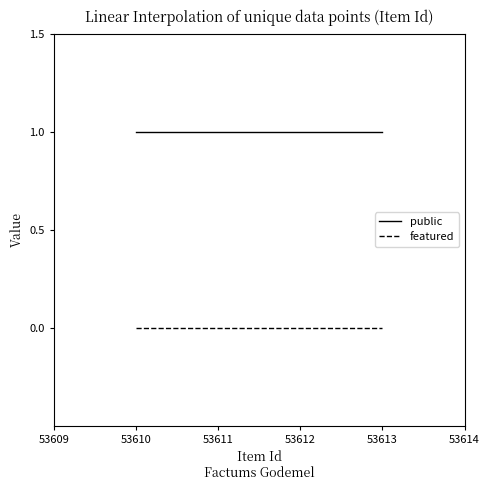

True or false: public and featured intersect in this chart.

False